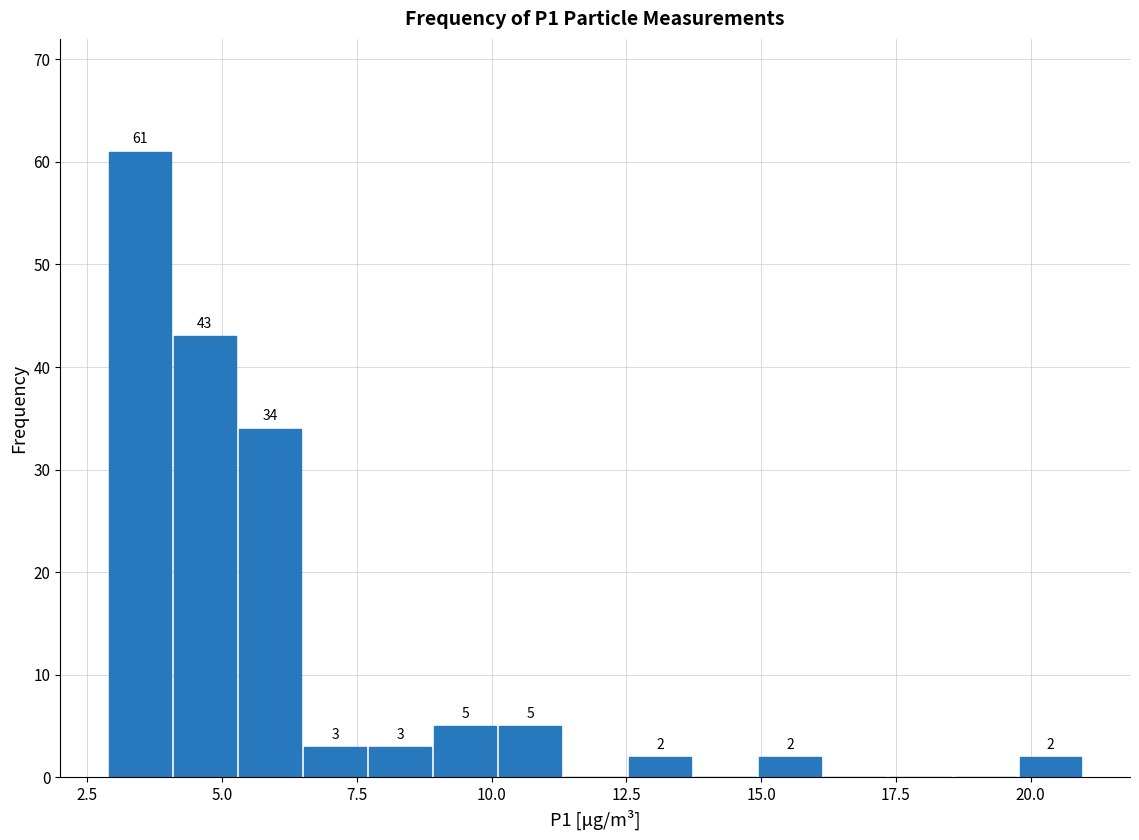

Read against the x-axis, roughly where is the centre of the tallest bar?

3.5